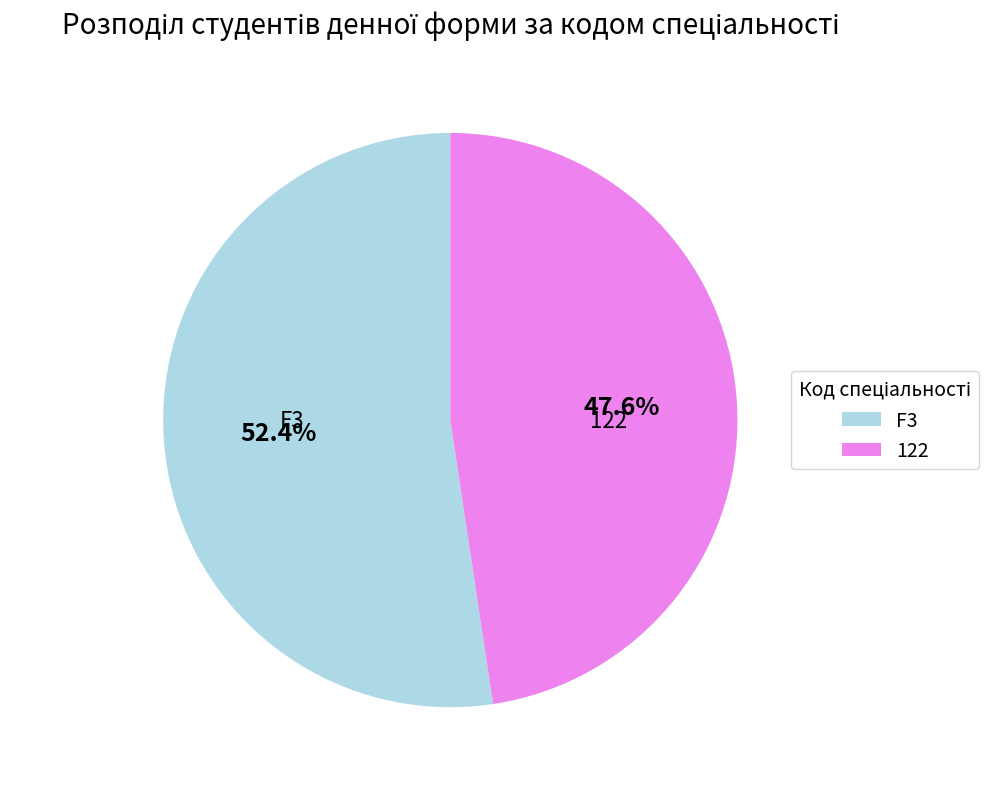

Is there a majority slice in this chart?

Yes